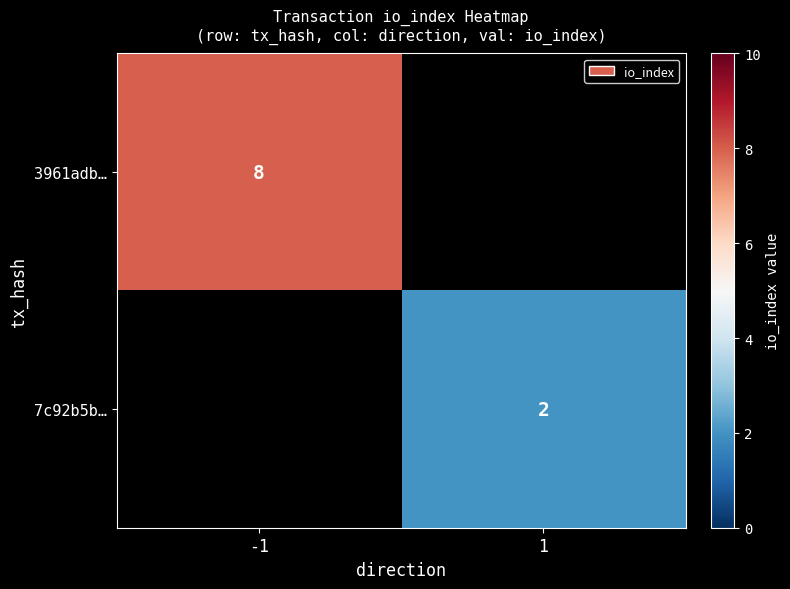

Is it true that 7c92b5b… equals 3 at 1?

False